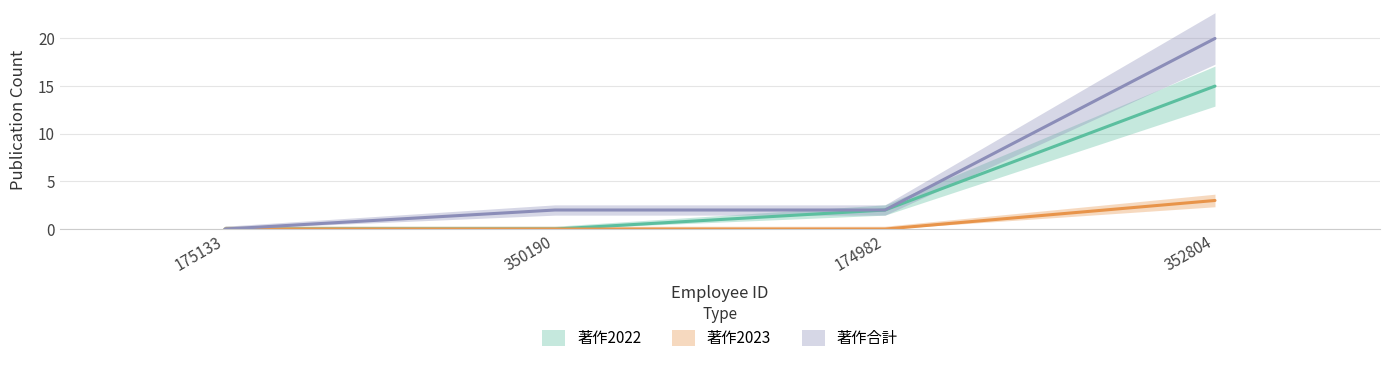

Which series has the largest total across all categories?

著作合計